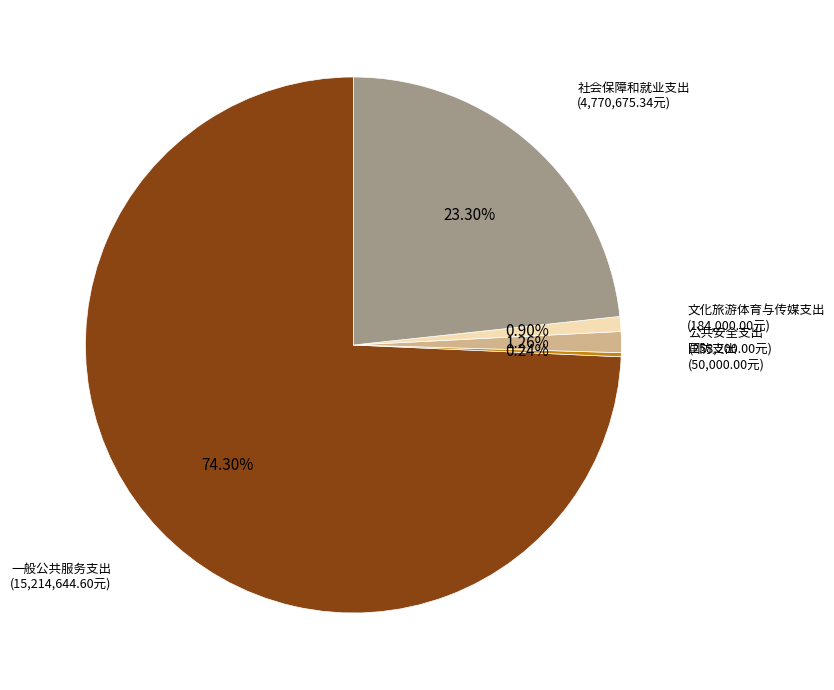

Does any single category account for the majority?

Yes